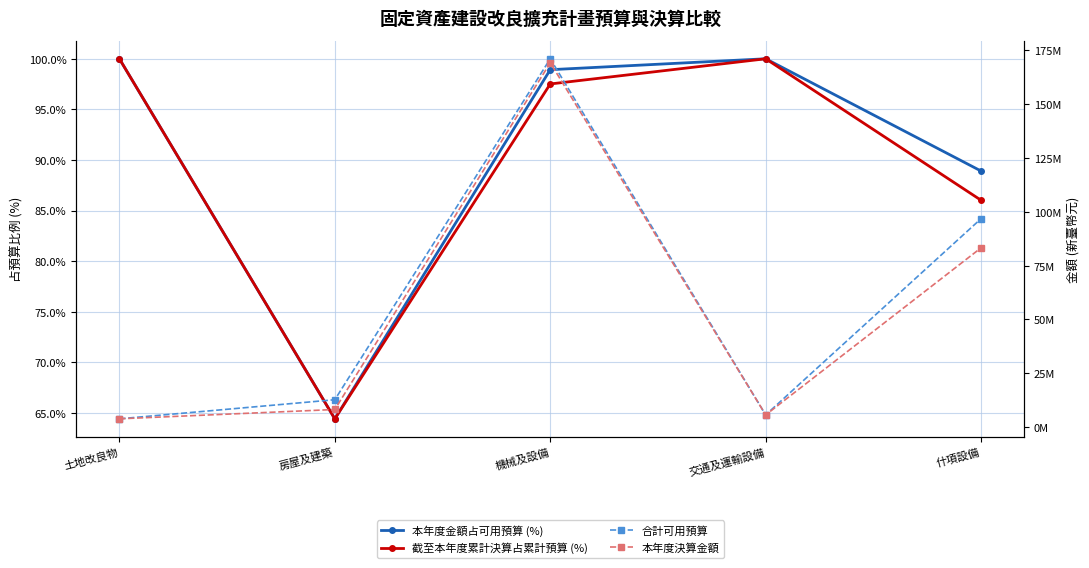

At which label does 本年度決算金額 first exceed 8207244?

機械及設備